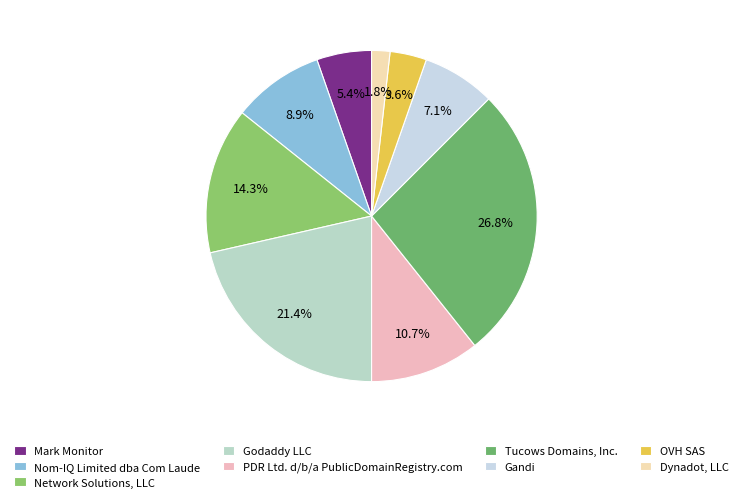

Which category has the smallest portion of the pie?

Dynadot, LLC